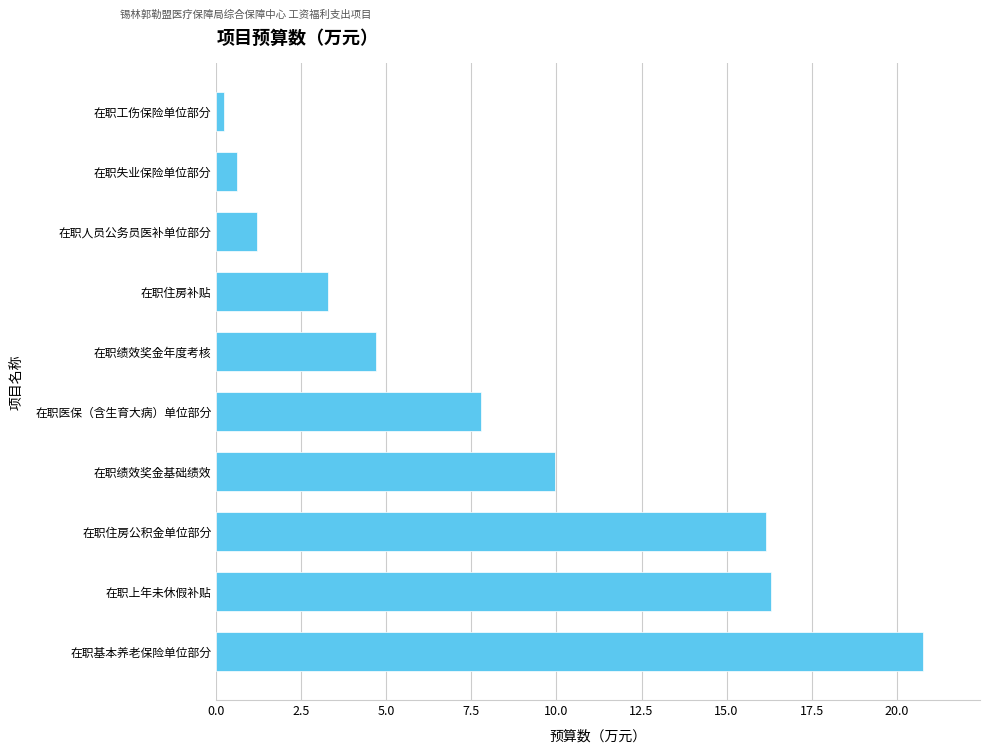

True or false: the data shows 0.6 at 在职失业保险单位部分.

True